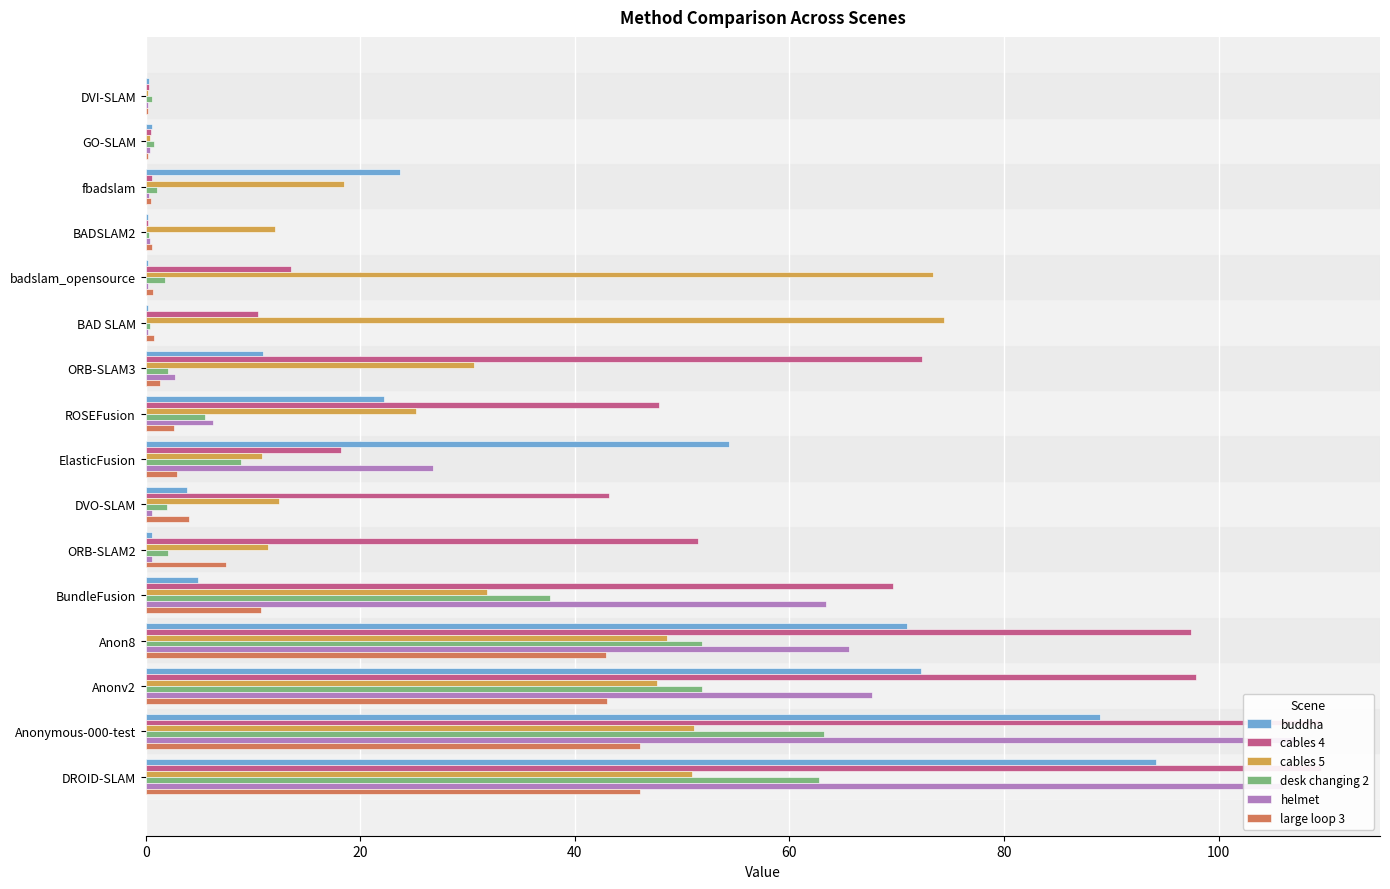

What are all the series names shown in the legend?

buddha, cables 4, cables 5, desk changing 2, helmet, large loop 3